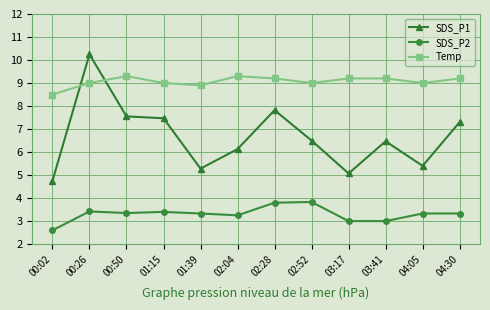

True or false: Temp has more than 1 interior local peaks.

True